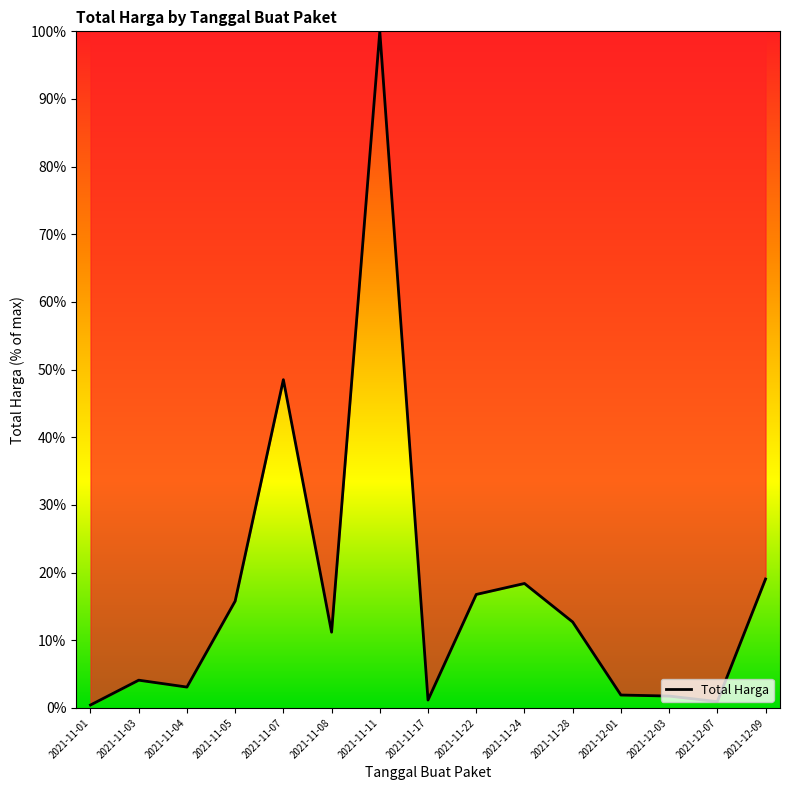

The value at 2021-12-09 is 19.1. True or false?

True